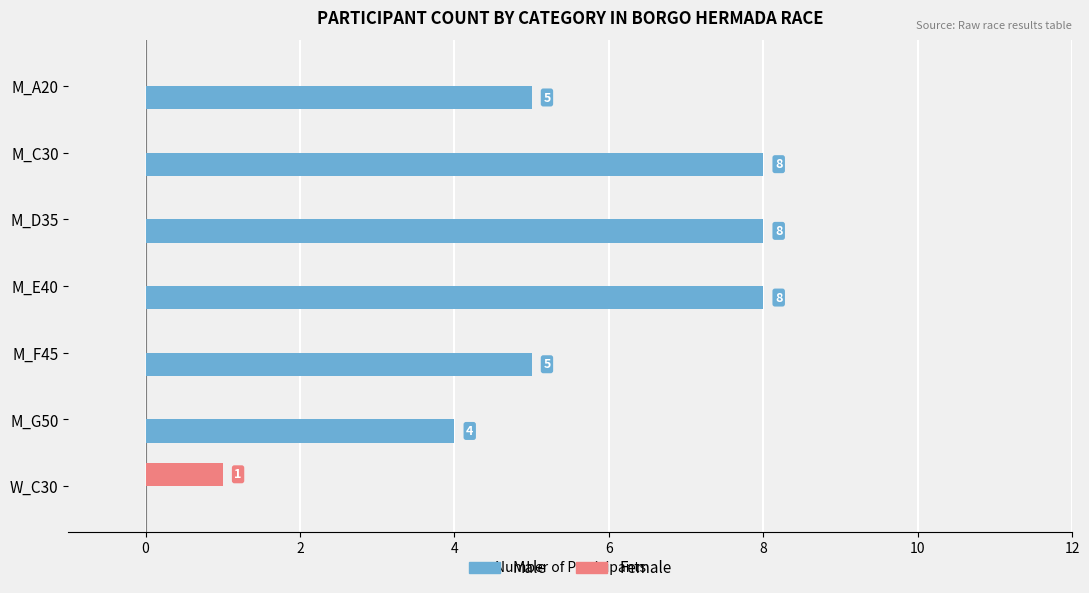

What is the sum of all Female values?

1